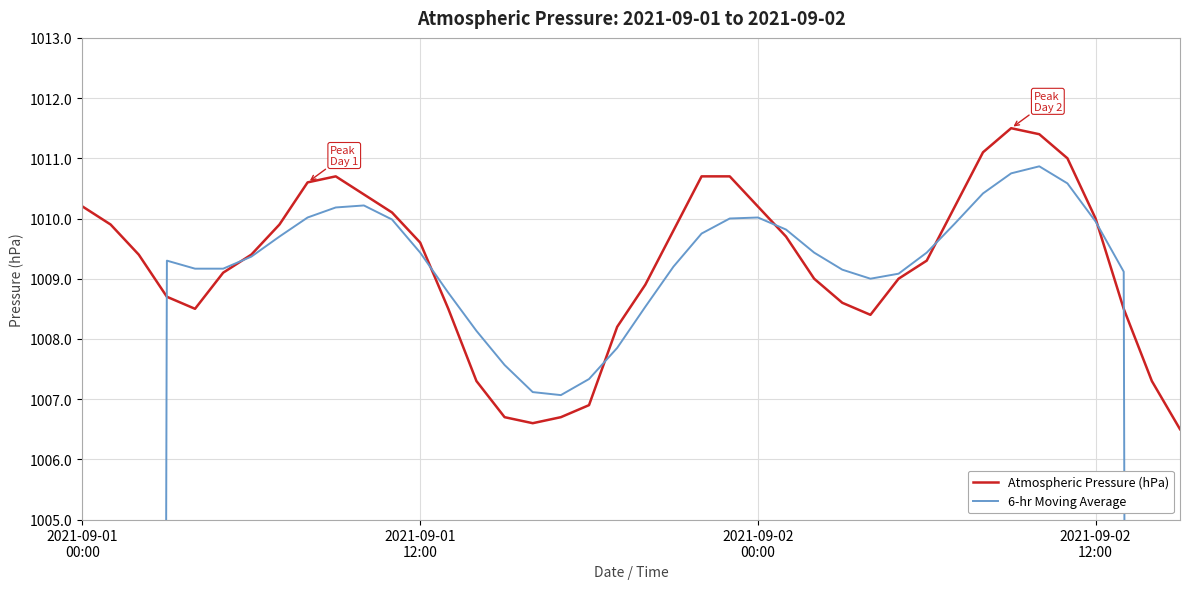

True or false: 6-hr Moving Average has a value of 1007.1 at 17.

True